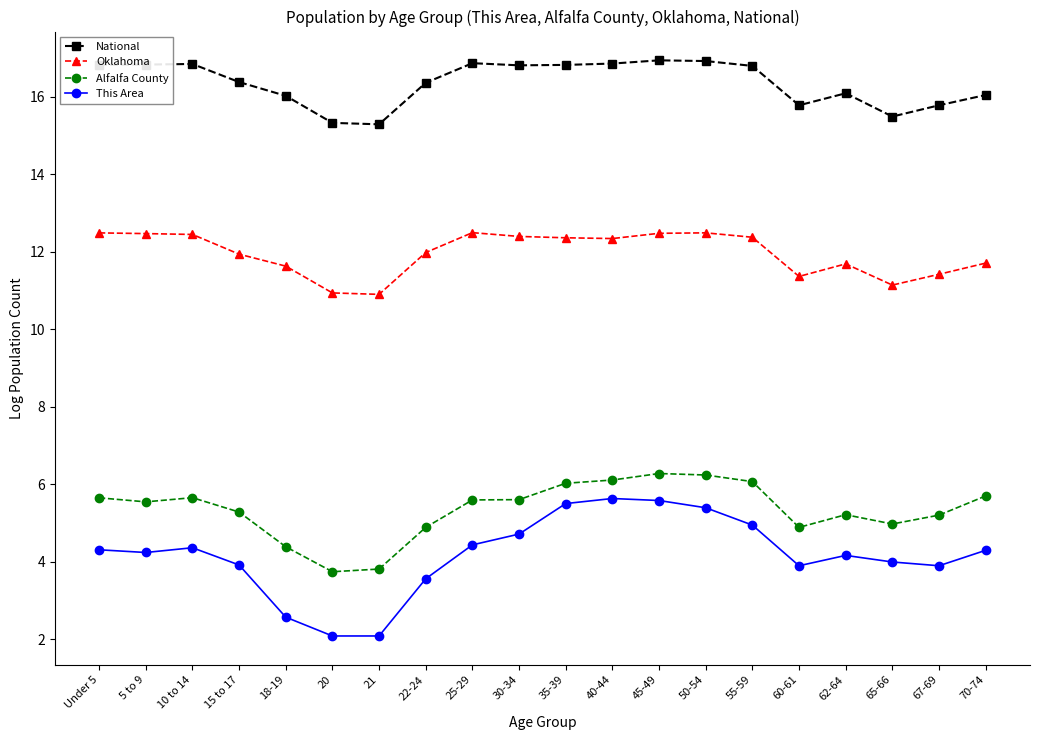

Rank the series at 25-29 from lowest to highest value.

This Area, Alfalfa County, Oklahoma, National